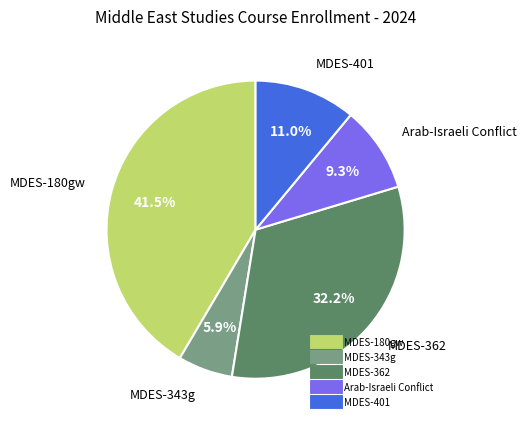

What portion of the pie excludes MDES-343g?

94.1%